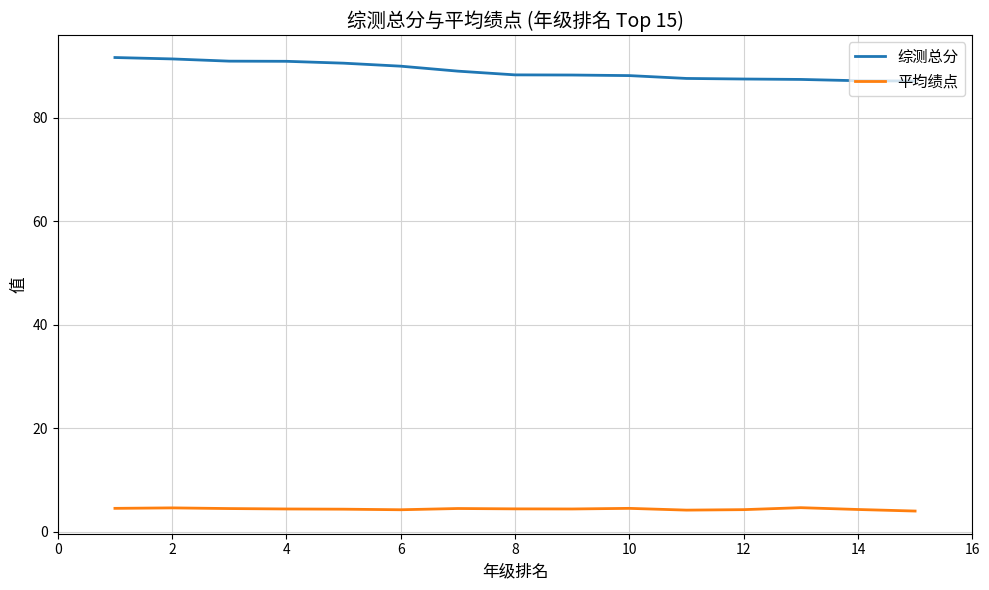

Which series has the largest total across all categories?

综测总分